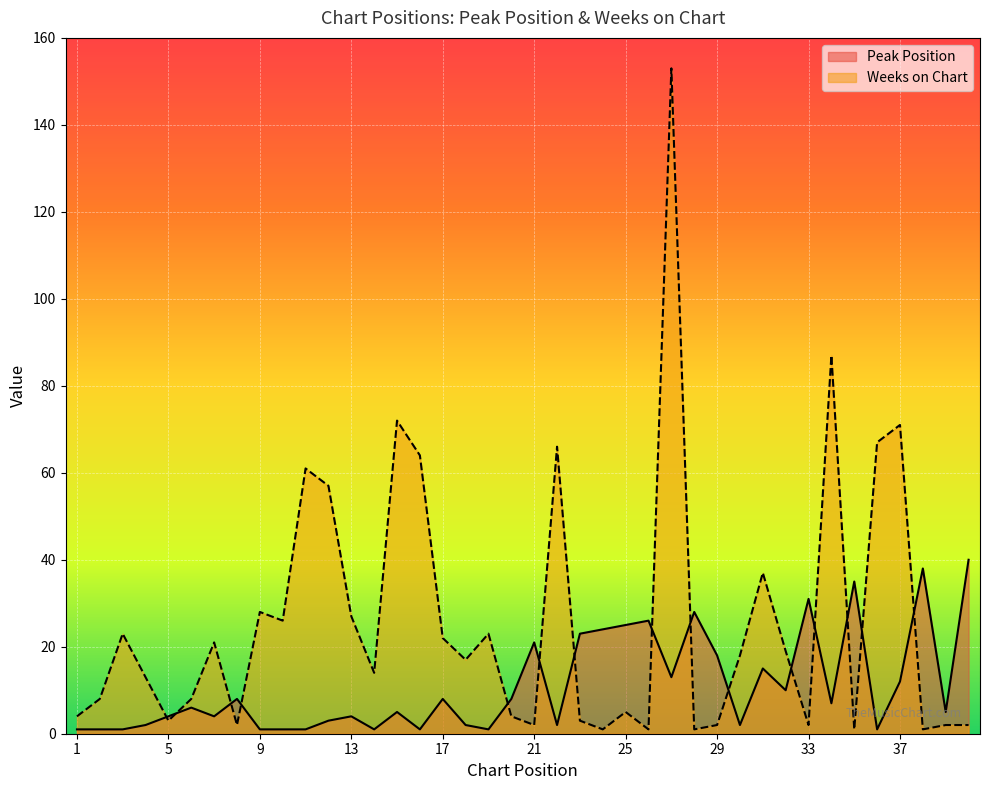

Which has a higher value, 18 or 12?

12